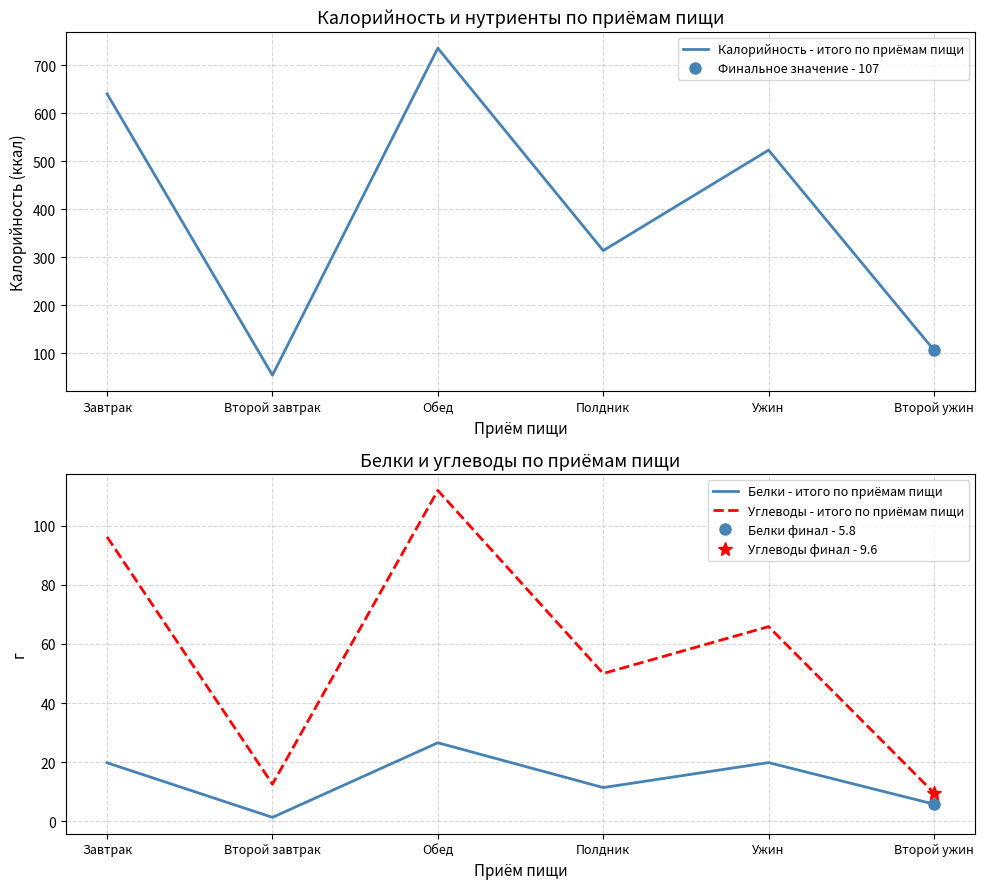

Reading left to right, extract all data points from this chart.

Калорийность - итого по приёмам пищи: Завтрак=640.0	Второй завтрак=55.0	Обед=735.0	Полдник=314.0	Ужин=523.0	Второй ужин=107.0
Белки - итого по приёмам пищи: Завтрак=19.8	Второй завтрак=1.3	Обед=26.6	Полдник=11.4	Ужин=19.9	Второй ужин=5.8
Углеводы - итого по приёмам пищи: Завтрак=96.2	Второй завтрак=12.6	Обед=112.0	Полдник=50.0	Ужин=65.9	Второй ужин=9.6